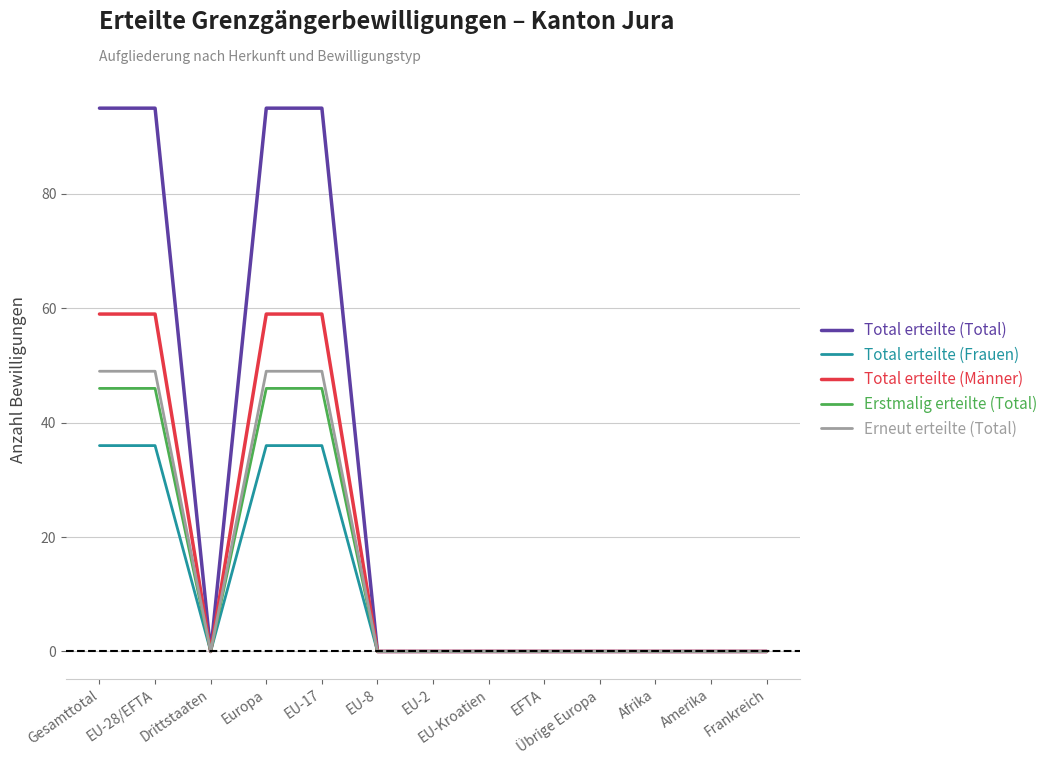

How many lines are shown in the chart?

5